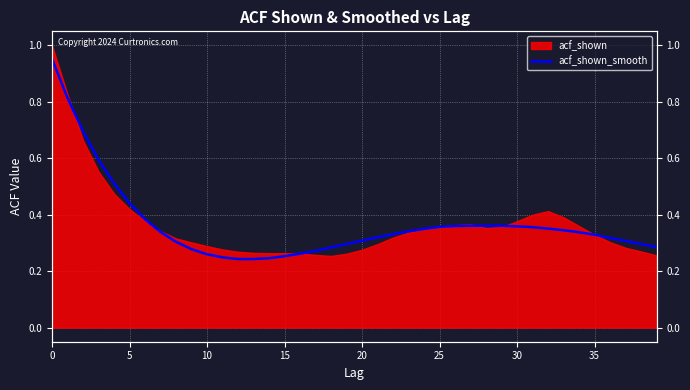

What is the difference between the values at 15 and 23?

0.1